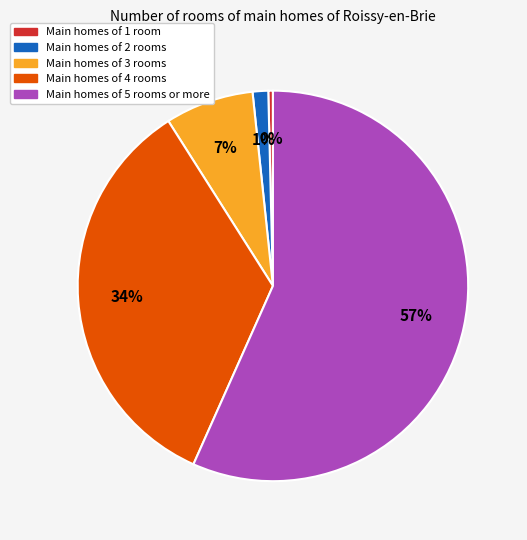

Is there a majority slice in this chart?

Yes